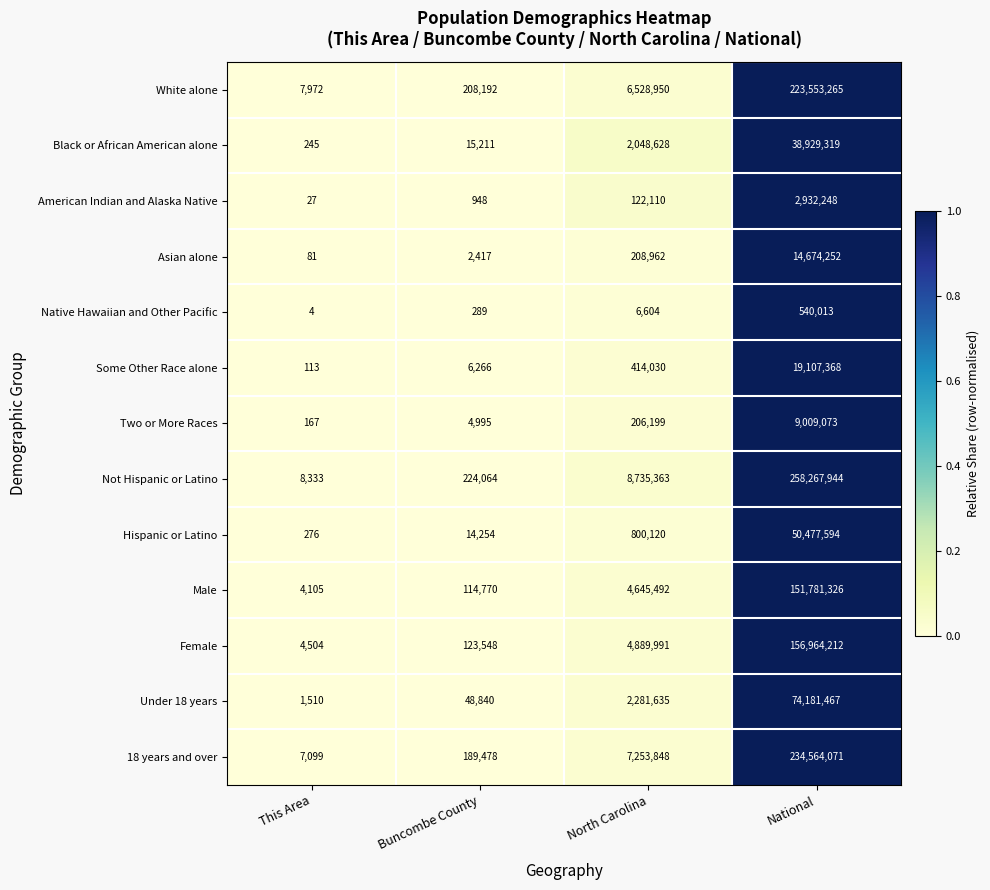

Which series has the largest range (max minus min)?

Not Hispanic or Latino